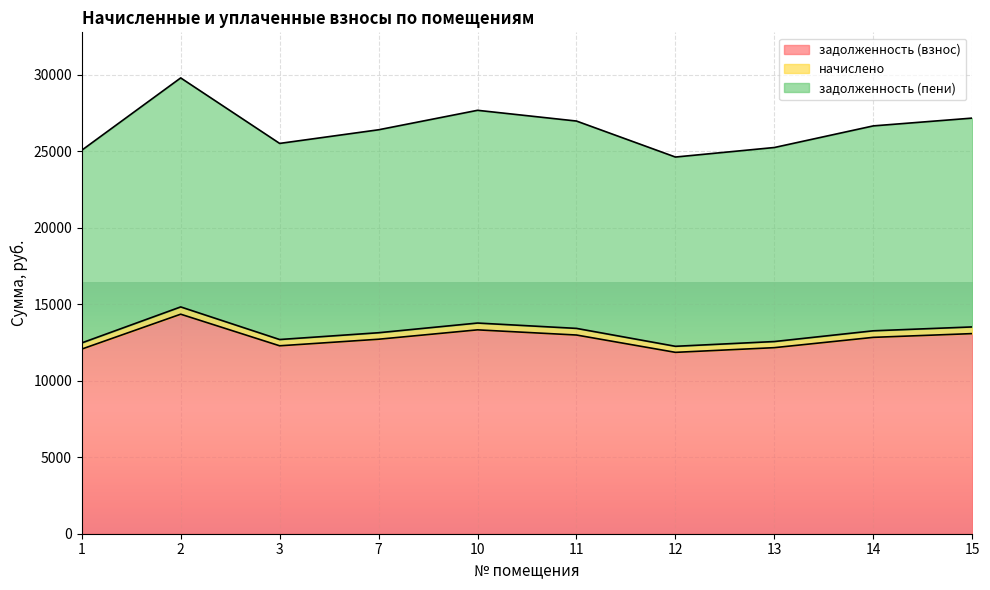

The value of задолженность (взнос) at 12 is 18617.7. True or false?

False